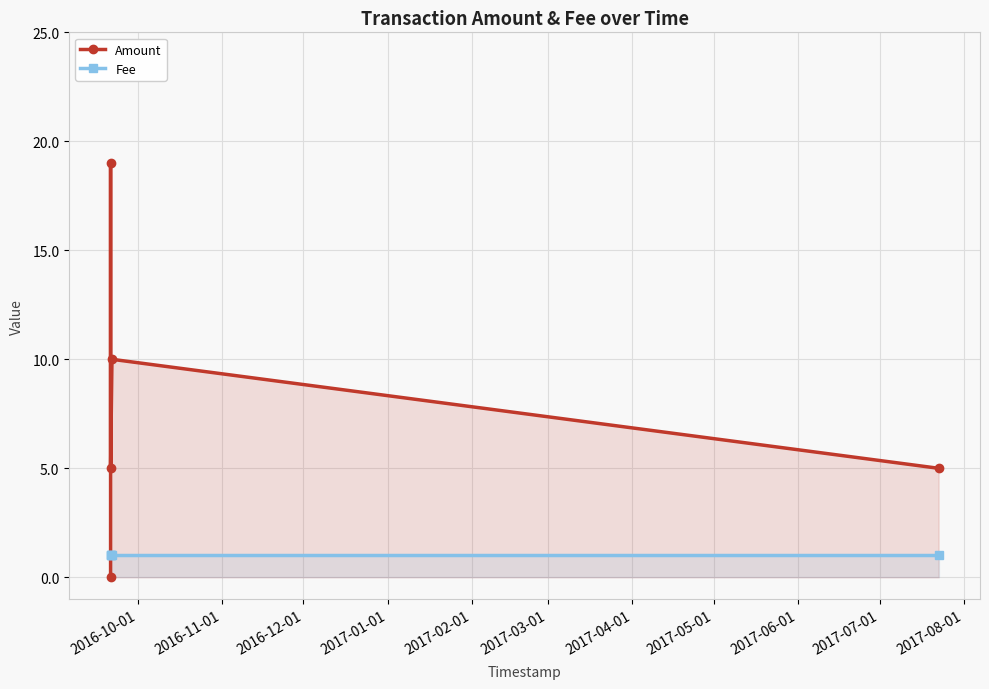

How many values in Amount are above zero?

4